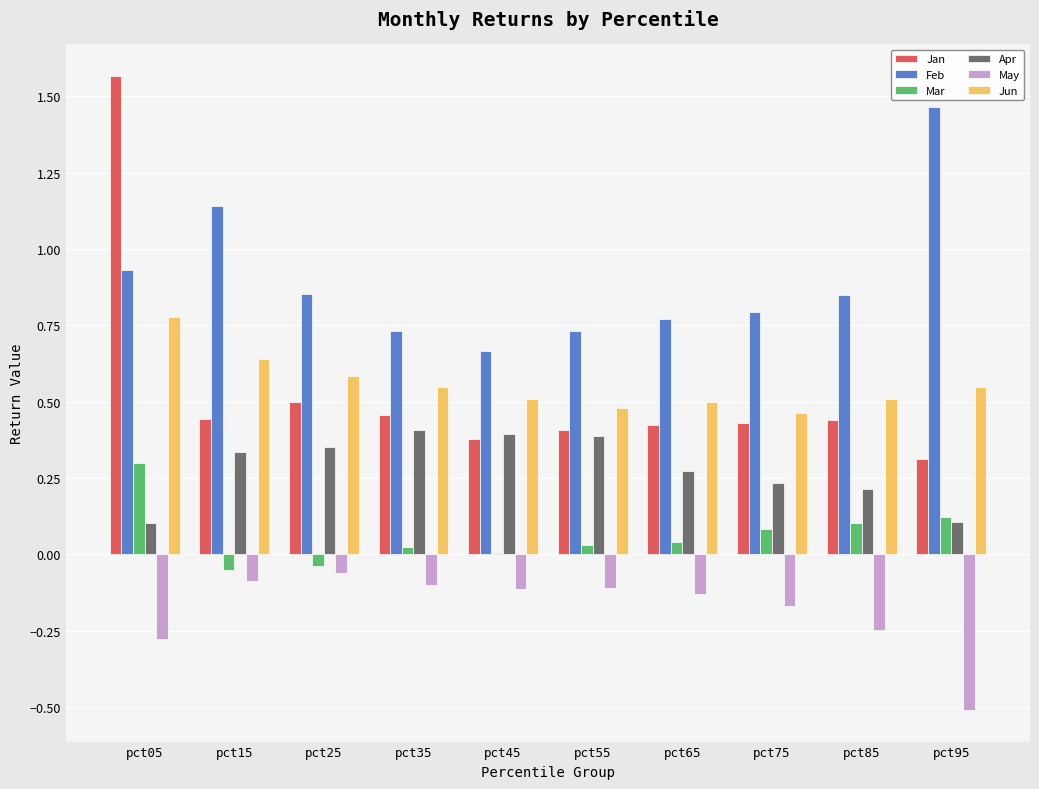

How many data points does each series have?

10